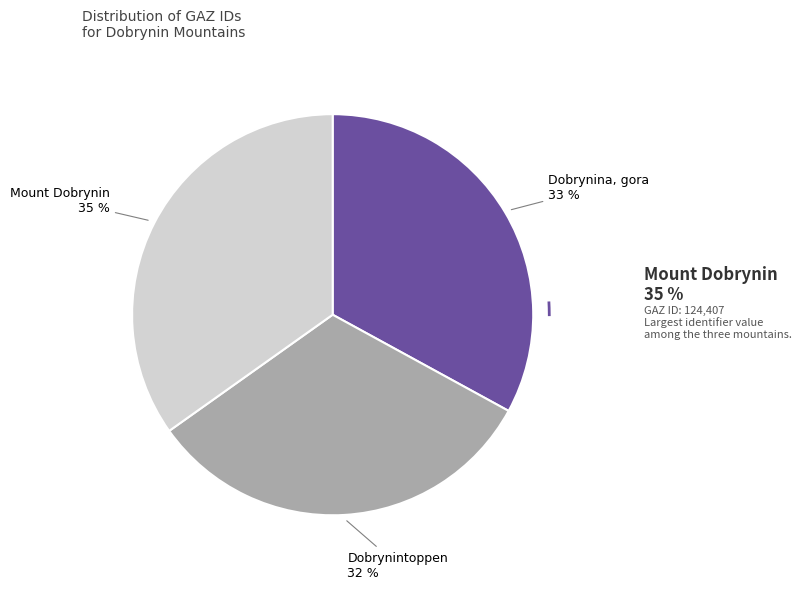

Does Dobrynintoppen account for over 50% of the chart?

No